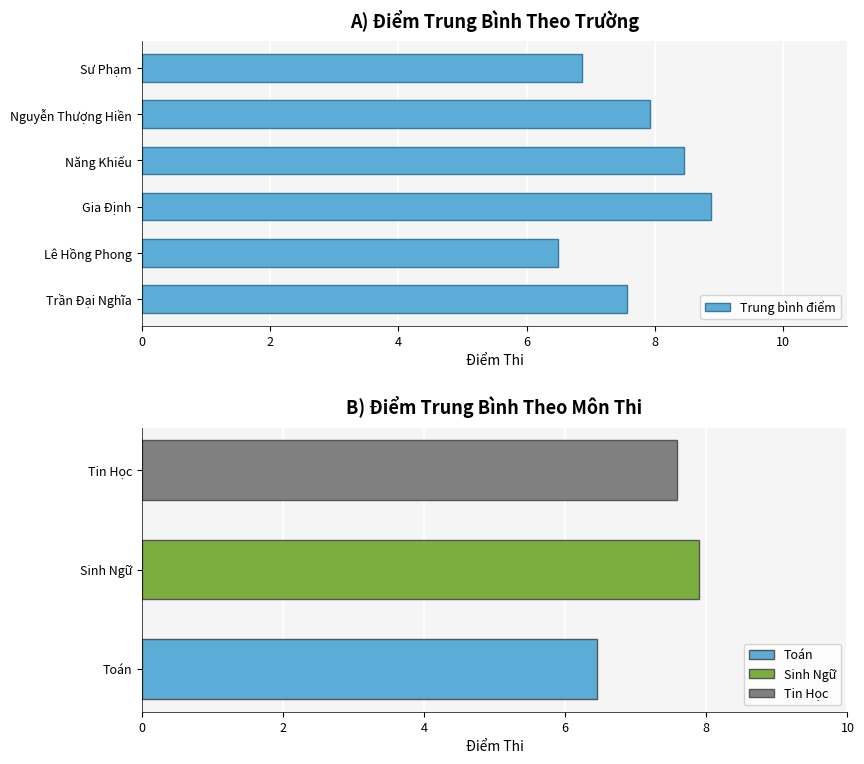

The value of Trung bình điểm at Trần Đại Nghĩa is 13.2. True or false?

False